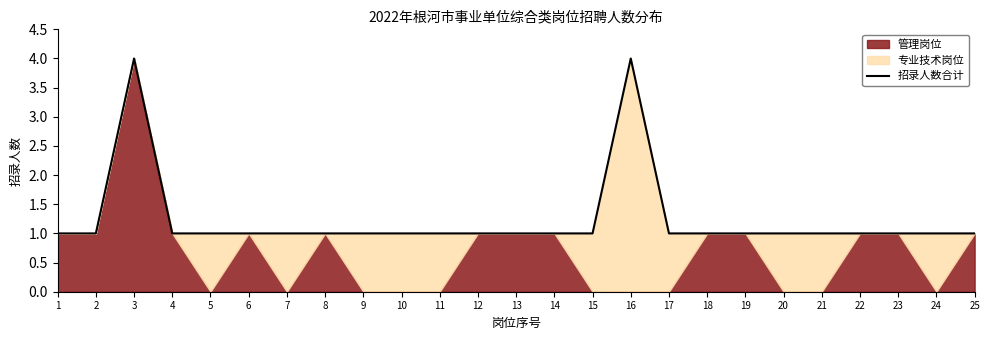

Rank the categories by value from highest to lowest.

3, 16, 1, 2, 4, 5, 6, 7, 8, 9, 10, 11, 12, 13, 14, 15, 17, 18, 19, 20, 21, 22, 23, 24, 25